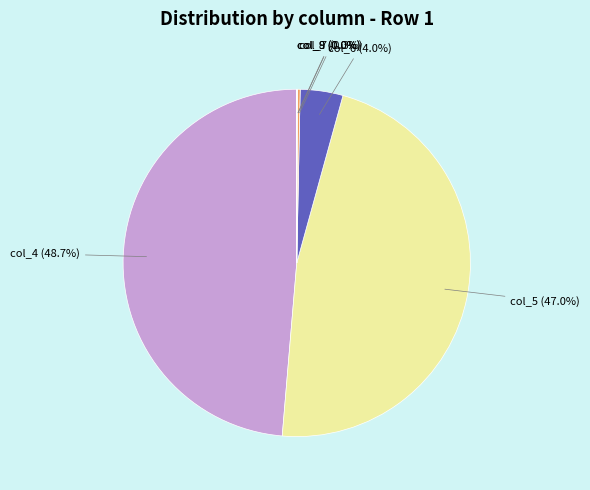

Does any single category account for the majority?

No